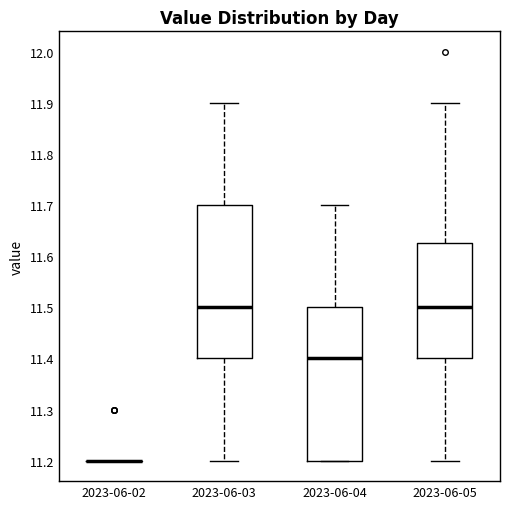

Reading left to right, read every box against the y-axis: the position of its median line, the range the box covers, and the ends of its whiskers. The values are not printed on the chart, so give them approximately, as read against the axis.

2023-06-02: box collapsed to a line at 11.20, whiskers 11.20 to 11.20
2023-06-03: median 11.50, box 11.40 to 11.70, whiskers 11.20 to 11.90
2023-06-04: median 11.40, box 11.20 to 11.50, whiskers 11.20 to 11.70
2023-06-05: median 11.50, box 11.40 to 11.63, whiskers 11.20 to 11.90